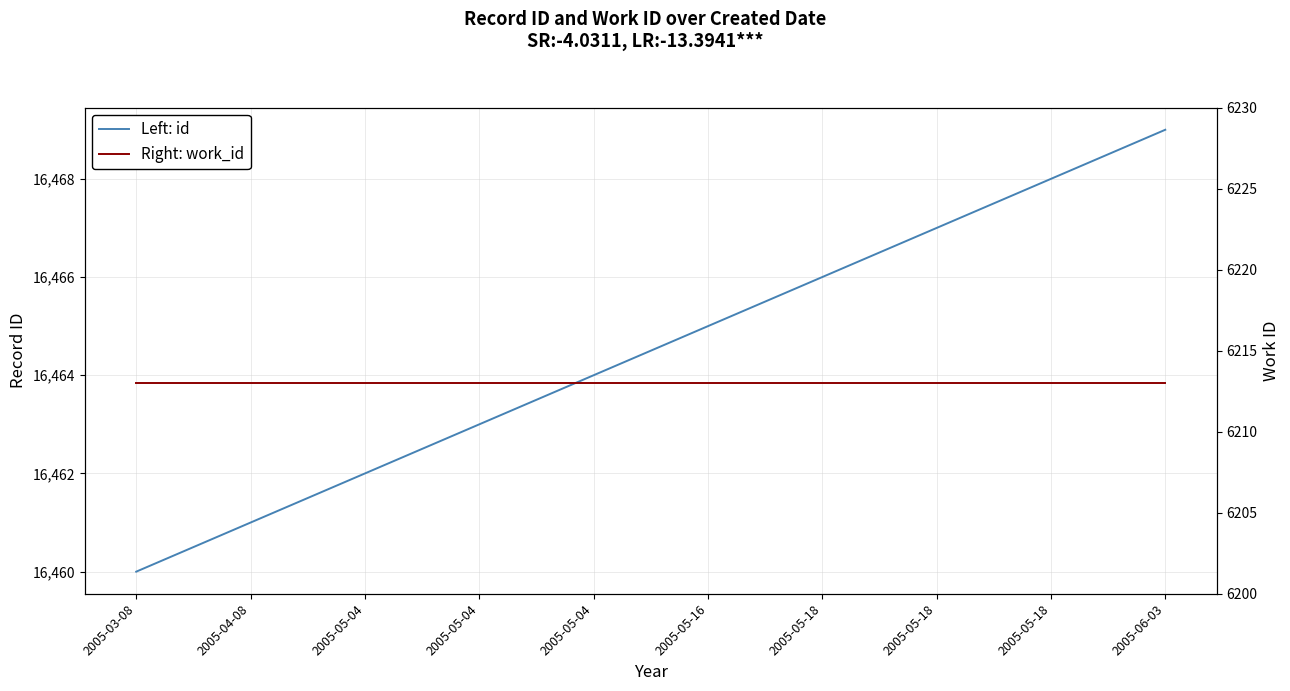

Does the chart have visible grid lines?

Yes